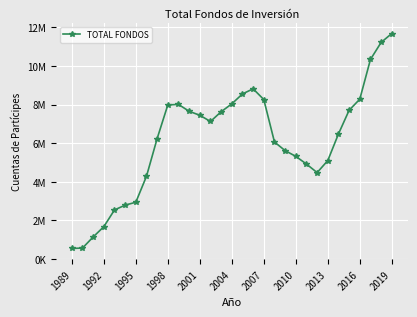

Does the chart have visible grid lines?

Yes